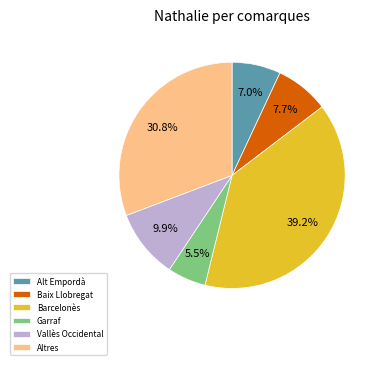

Is there any slice that represents more than half of the pie?

No